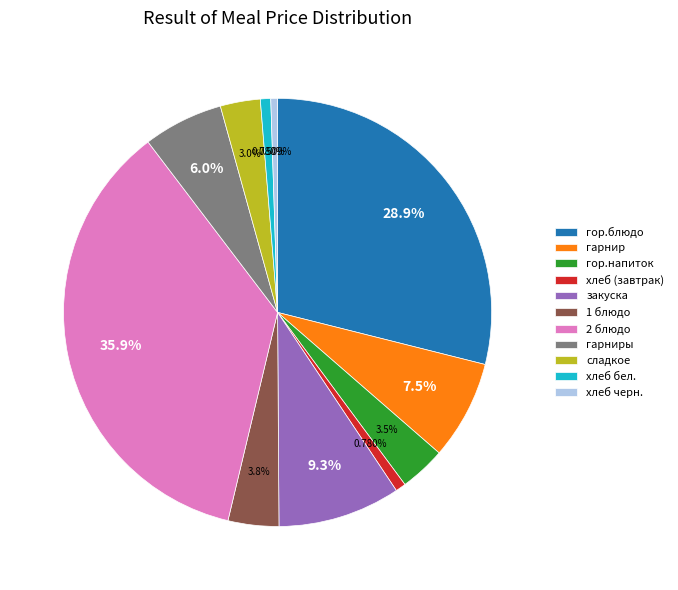

Is there any slice that represents more than half of the pie?

No